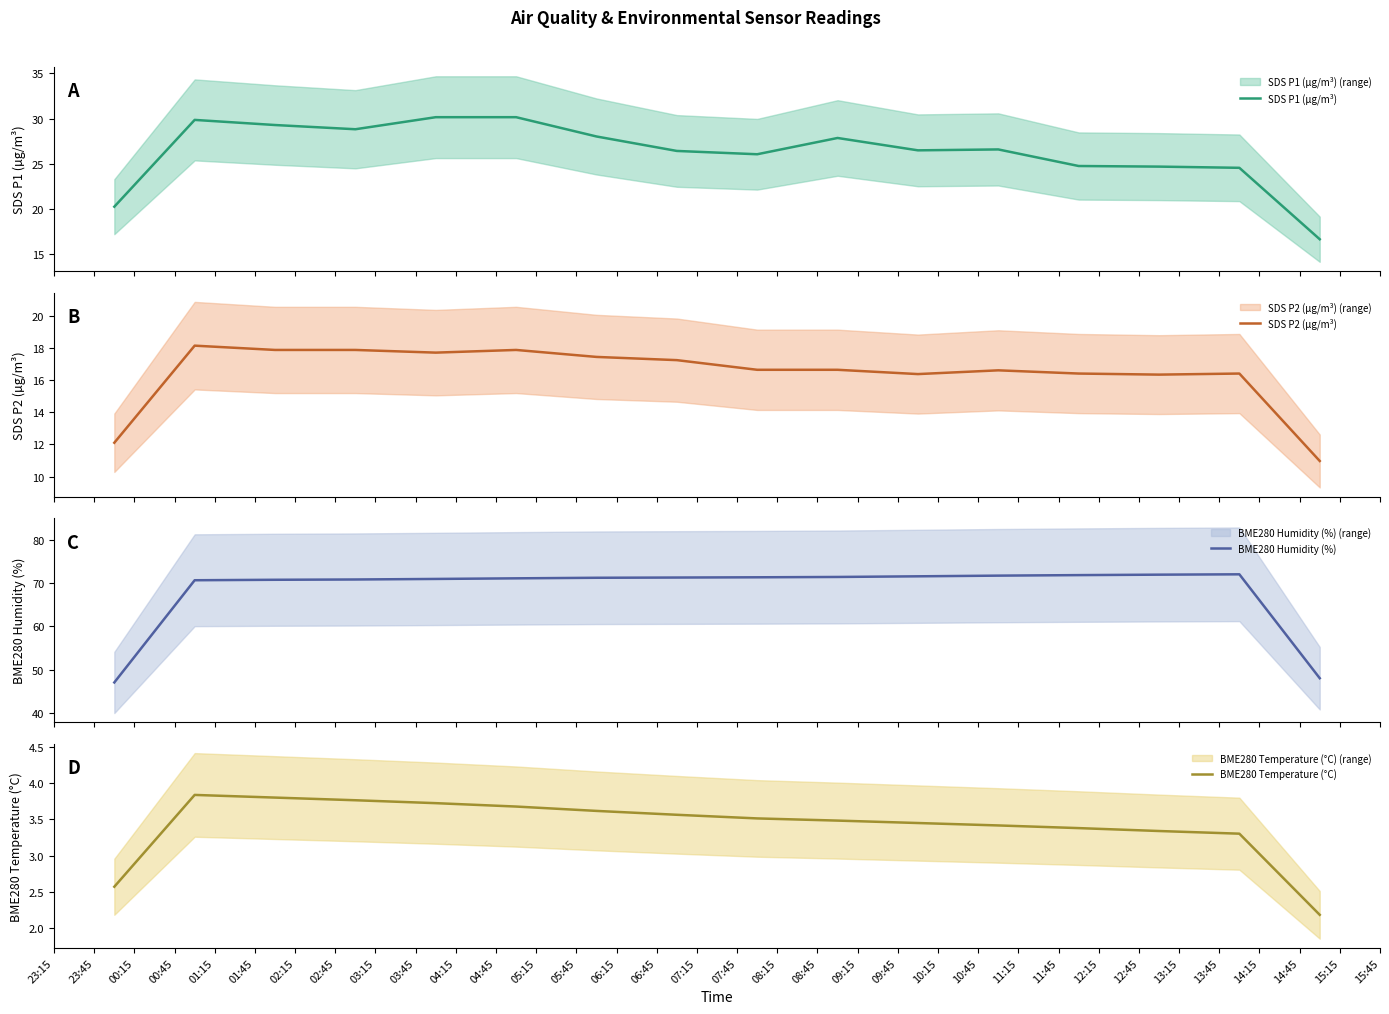

Reading right to left, transcribe all the data shown in this chart.

SDS P1 (µg/m³): 16.7	24.6	24.7	24.8	26.6	26.5	27.9	26.1	26.4	28.0	30.2	30.2	28.8	29.3	29.9	20.3
SDS P2 (µg/m³): 11.0	16.4	16.3	16.4	16.6	16.4	16.6	16.6	17.2	17.4	17.9	17.7	17.9	17.9	18.1	12.1
BME280 Humidity (%): 48.1	72.0	71.9	71.8	71.7	71.6	71.4	71.3	71.3	71.2	71.1	71.0	70.8	70.8	70.7	47.1
BME280 Temperature (°C): 2.2	3.3	3.3	3.4	3.4	3.5	3.5	3.5	3.6	3.6	3.7	3.7	3.8	3.8	3.8	2.6